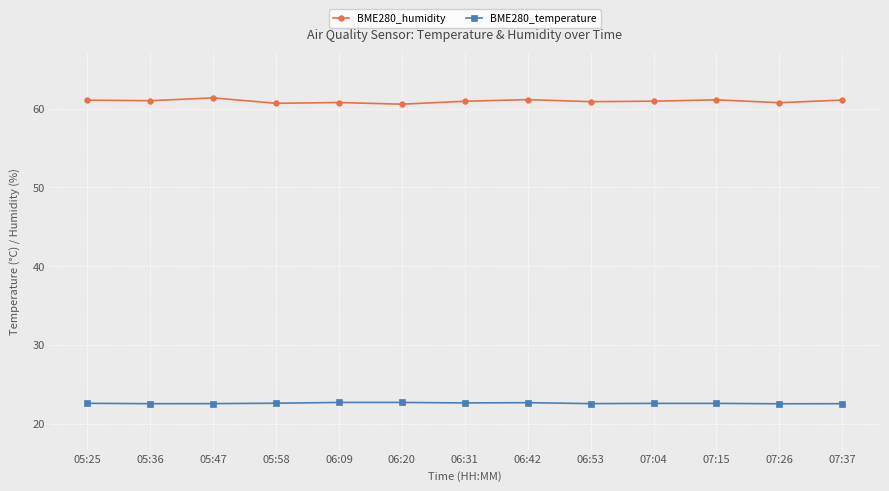

Rank the series by their maximum value, from highest to lowest.

BME280_humidity, BME280_temperature